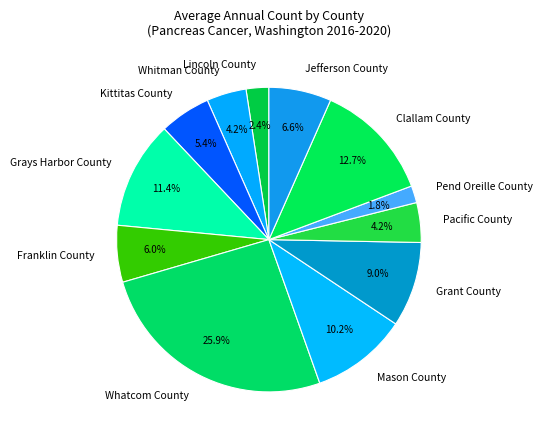

Does Clallam County account for over 50% of the chart?

No